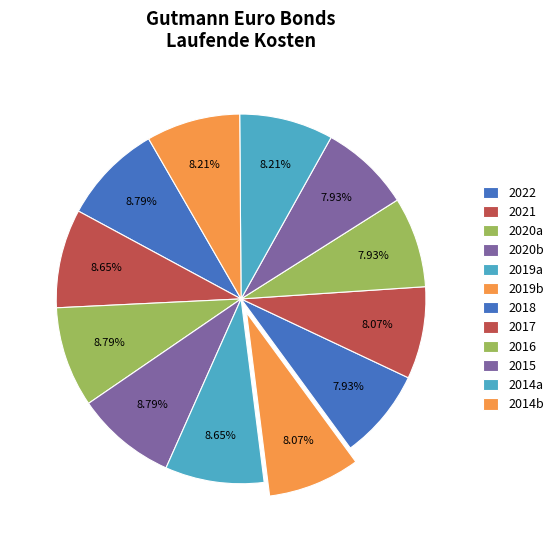

How many slices are in this pie chart?

12